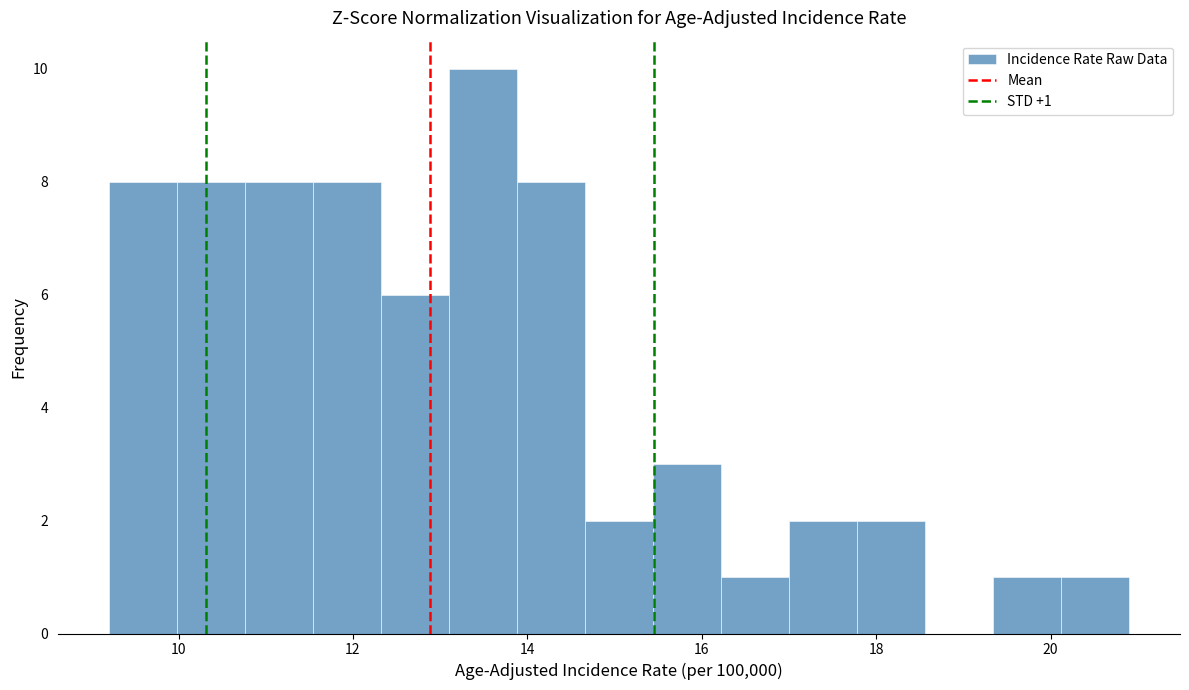

Read against the x-axis, roughly where is the centre of the tallest bar?

13.4